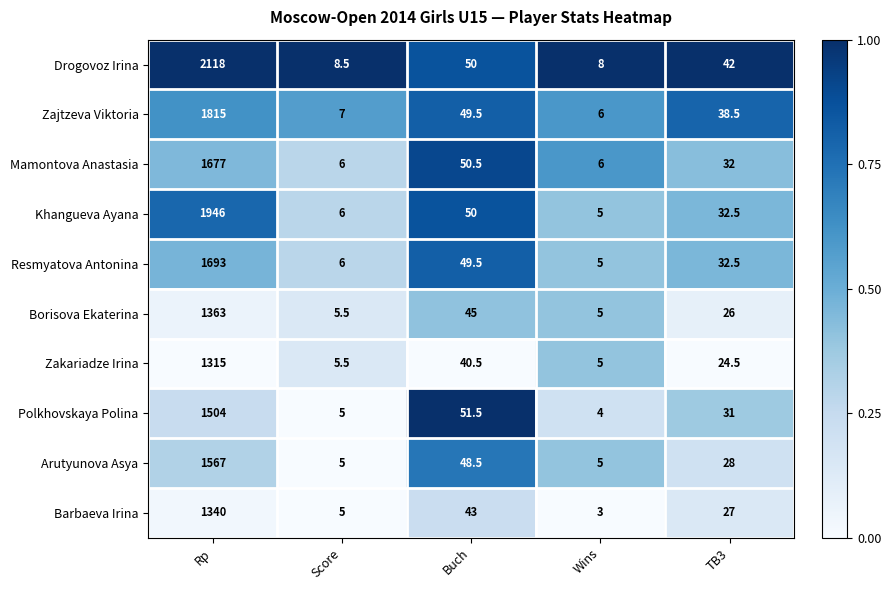

The Zajtzeva Viktoria series shows 915.4 at Rp. True or false?

False